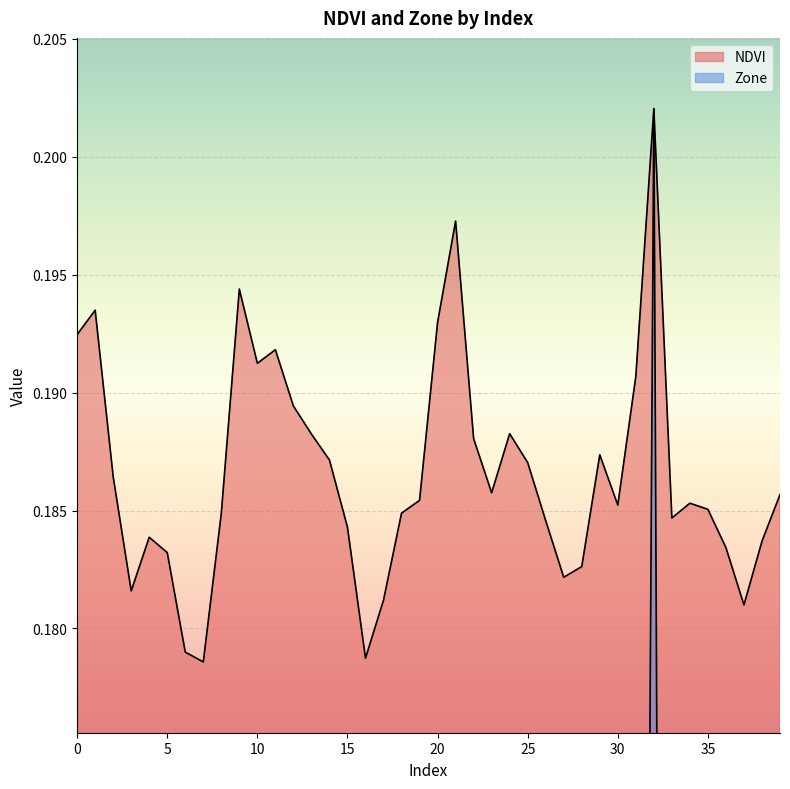

At which category does Zone reach its first local valley?

10